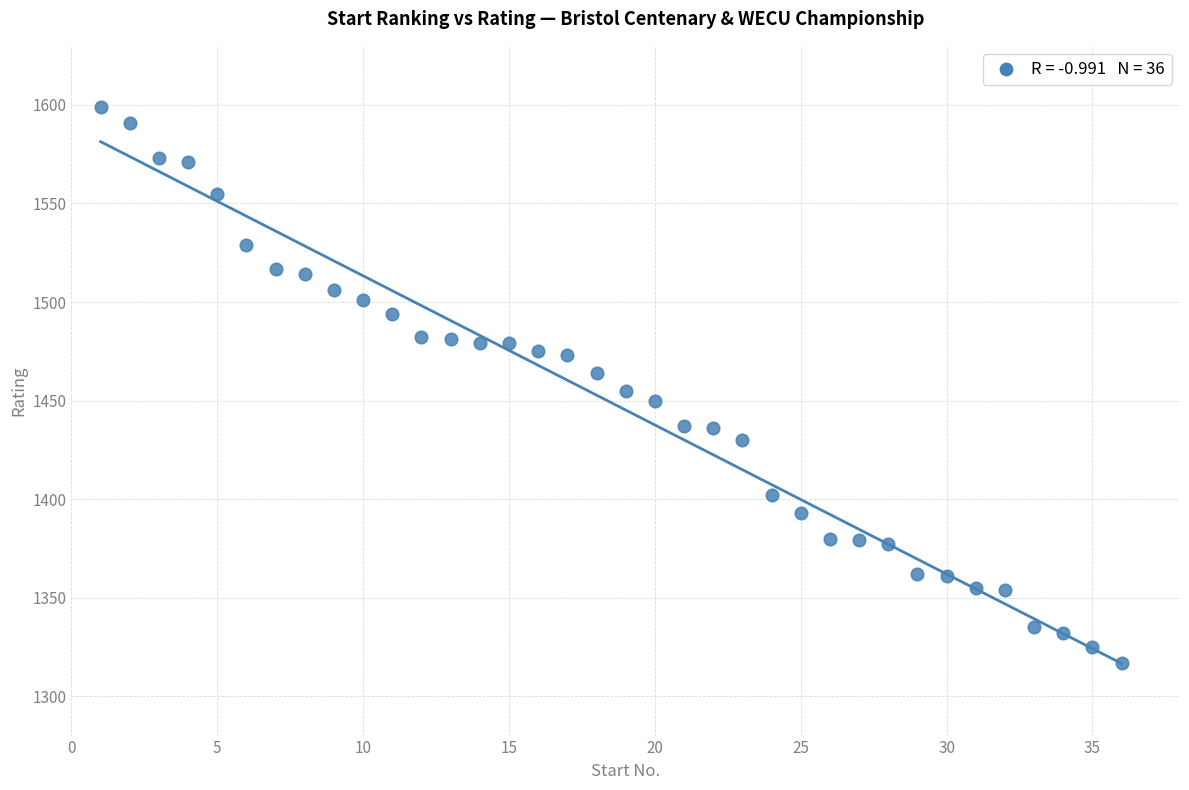

What is the range of Y values (max minus min)?

282